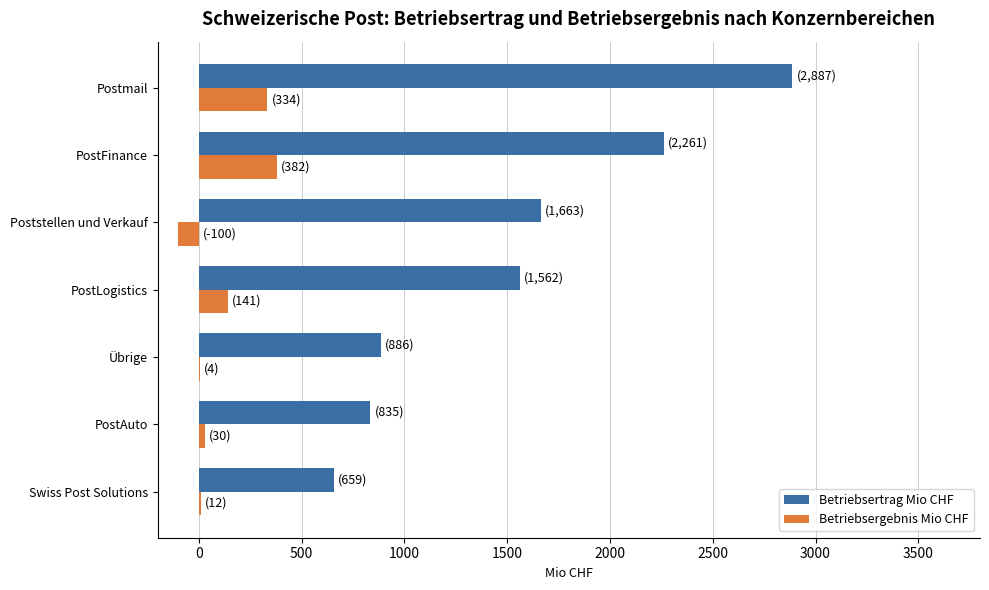

The Betriebsertrag Mio CHF series shows 321 at Swiss Post Solutions. True or false?

False